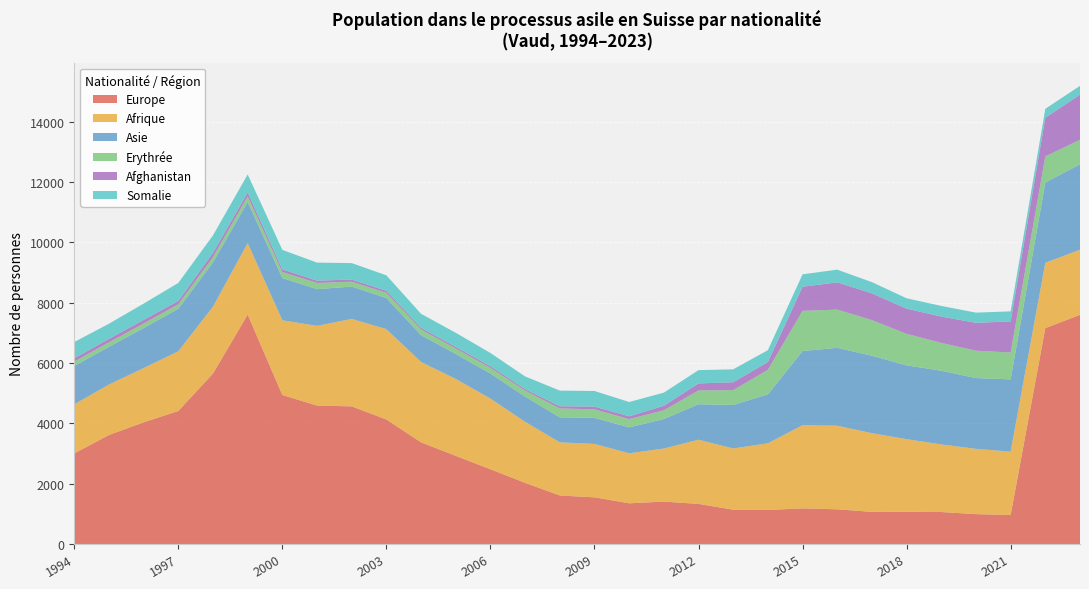

Reading right to left, transcribe all the data shown in this chart.

Europe: 2023=7597	2022=7157	2021=964	2020=990	2019=1061	2018=1067	2017=1065	2016=1151	2015=1182	2014=1128	2013=1138	2012=1330	2011=1406	2010=1350	2009=1548	2008=1609	2007=2028	2006=2478	2005=2923	2004=3370	2003=4128	2002=4563	2001=4589	2000=4940	1999=7606	1998=5652	1997=4410	1996=4035	1995=3613	1994=3004
Afrique: 2023=2158	2022=2164	2021=2098	2020=2165	2019=2240	2018=2409	2017=2609	2016=2771	2015=2758	2014=2210	2013=2029	2012=2127	2011=1759	2010=1657	2009=1770	2008=1761	2007=2023	2006=2343	2005=2550	2004=2663	2003=2996	2002=2899	2001=2642	2000=2476	1999=2369	1998=2216	1997=1980	1996=1797	1995=1674	1994=1627
Asie: 2023=2831	2022=2664	2021=2396	2020=2346	2019=2443	2018=2447	2017=2568	2016=2582	2015=2457	2014=1623	2013=1444	2012=1177	2011=979	2010=860	2009=864	2008=829	2007=835	2006=830	2005=829	2004=890	2003=1031	2002=1072	2001=1218	2000=1400	1999=1362	1998=1470	1997=1407	1996=1327	1995=1251	1994=1273
Erythrée: 2023=814	2022=863	2021=890	2020=907	2019=923	2018=1044	2017=1180	2016=1266	2015=1332	2014=814	2013=490	2012=456	2011=289	2010=274	2009=283	2008=296	2007=199	2006=187	2005=177	2004=187	2003=171	2002=161	2001=205	2000=198	1999=186	1998=172	1997=151	1996=150	1995=146	1994=145
Afghanistan: 2023=1496	2022=1282	2021=1032	2020=924	2019=872	2018=835	2017=888	2016=903	2015=800	2014=257	2013=262	2012=233	2011=149	2010=92	2009=90	2008=71	2007=50	2006=55	2005=55	2004=57	2003=66	2002=71	2001=76	2000=89	1999=130	1998=141	1997=109	1996=121	1995=114	1994=107
Somalie: 2023=291	2022=297	2021=332	2020=338	2019=353	2018=344	2017=371	2016=422	2015=411	2014=394	2013=428	2012=441	2011=436	2010=475	2009=518	2008=520	2007=420	2006=440	2005=468	2004=464	2003=515	2002=546	2001=598	2000=647	1999=598	1998=581	1997=598	1996=539	1995=505	1994=540